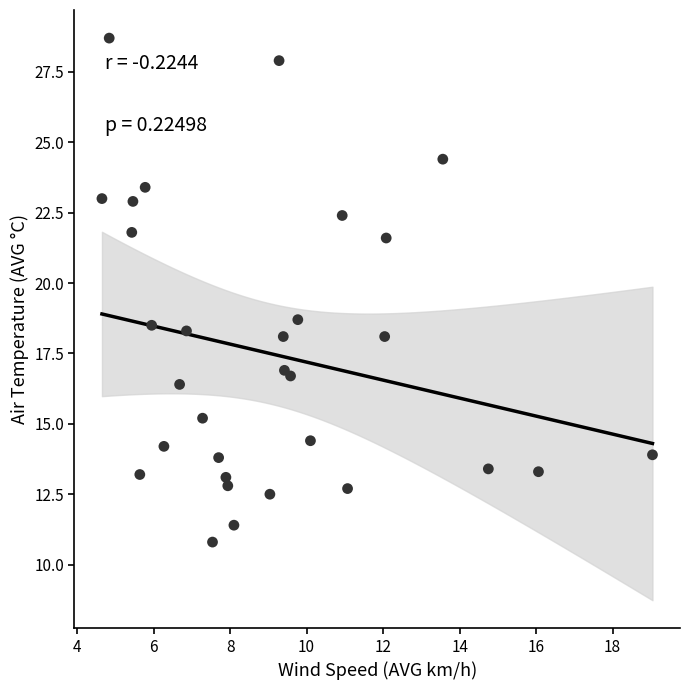

What is the range of Y values (max minus min)?

17.9